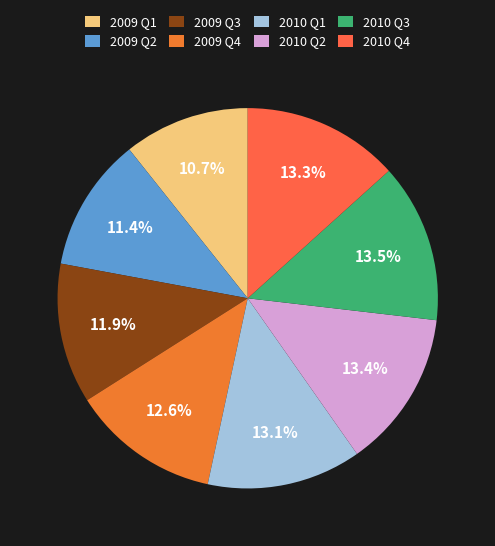

Count the number of slices in the pie.

8